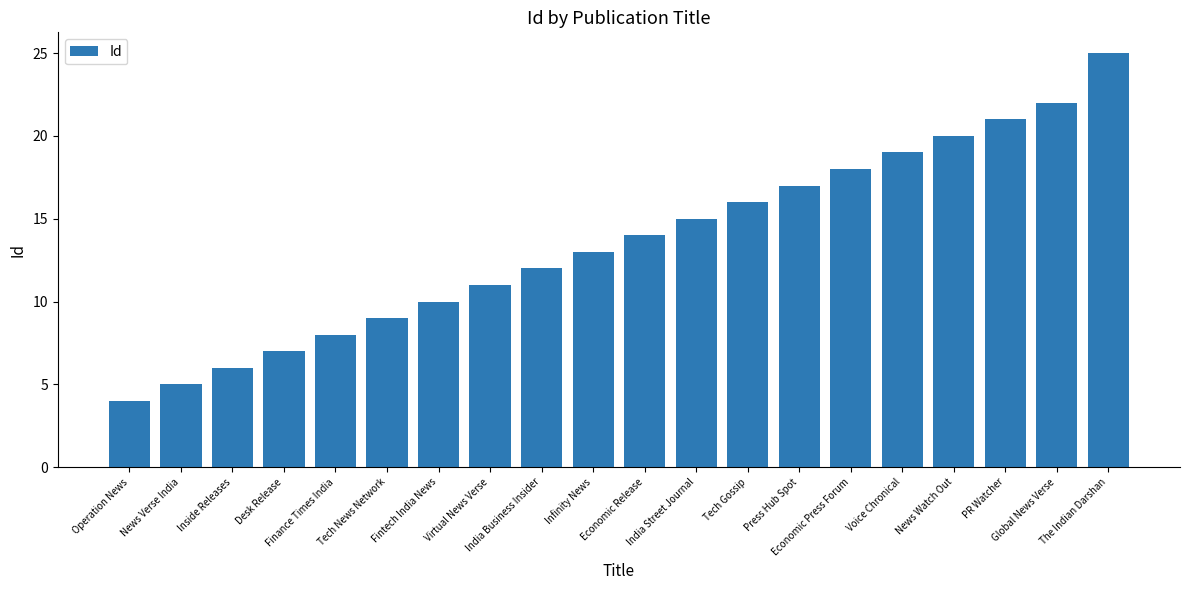

How many bars are there in total?

20